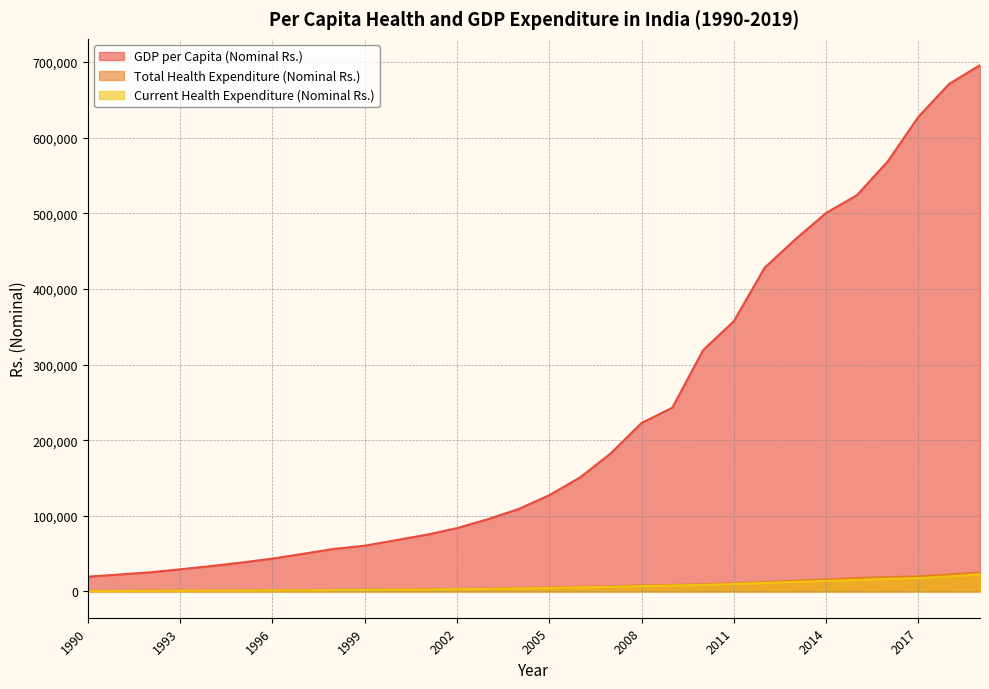

What is the sum of all Current Health Expenditure (Nominal Rs.) values?

205660.1